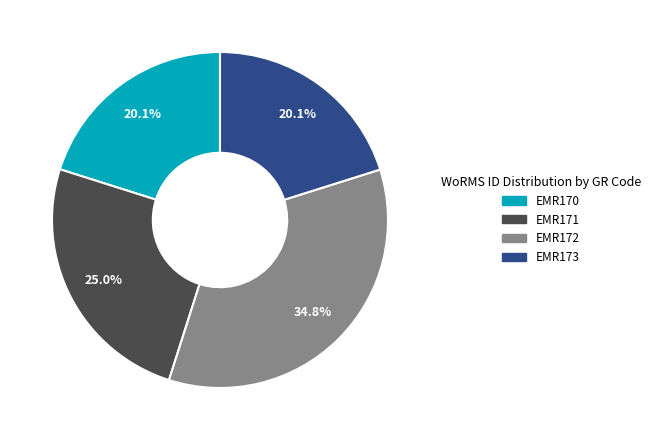

Which slice is the largest?

EMR172